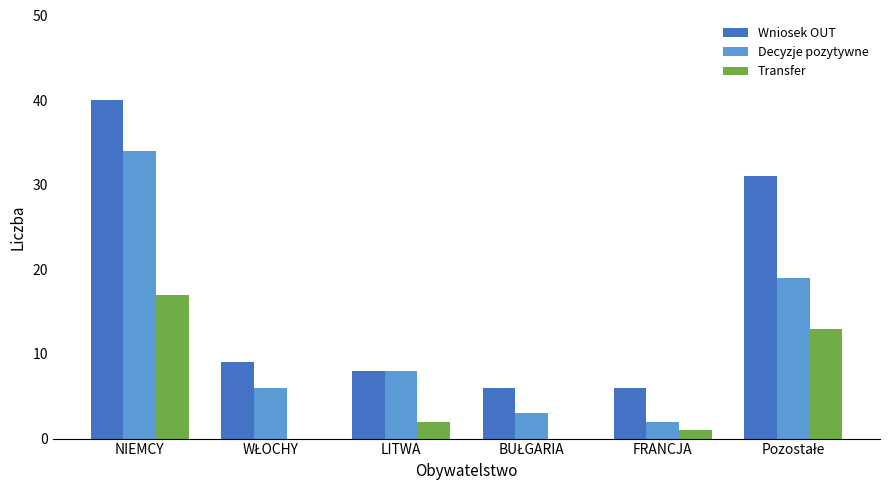

What is the maximum value shown in the chart?

40